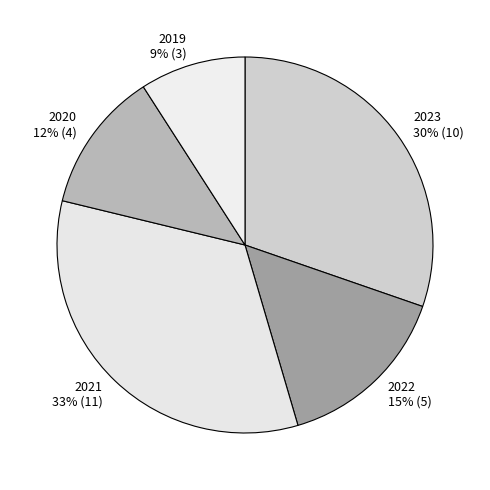

To the nearest percent, what portion does 2020 represent?

12%